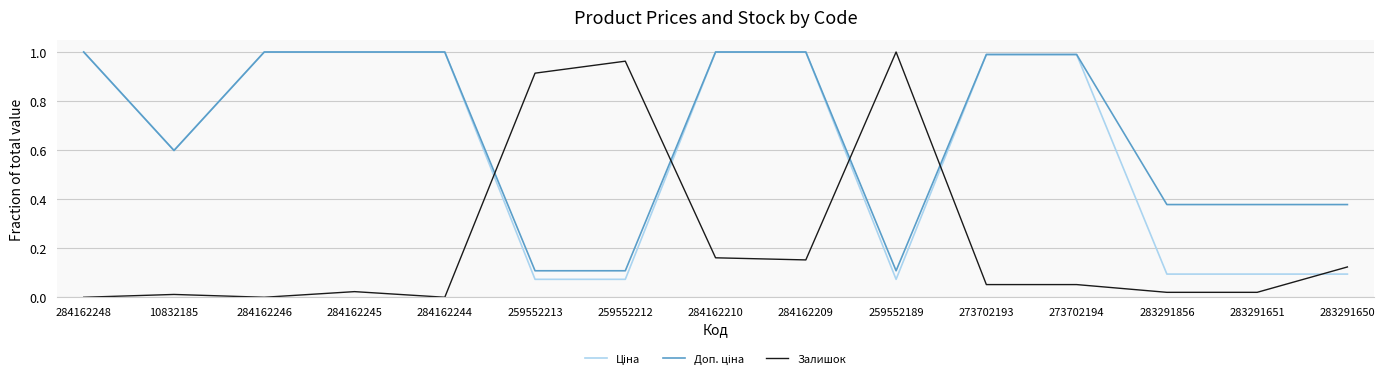

What position from the right is 284162246?

13